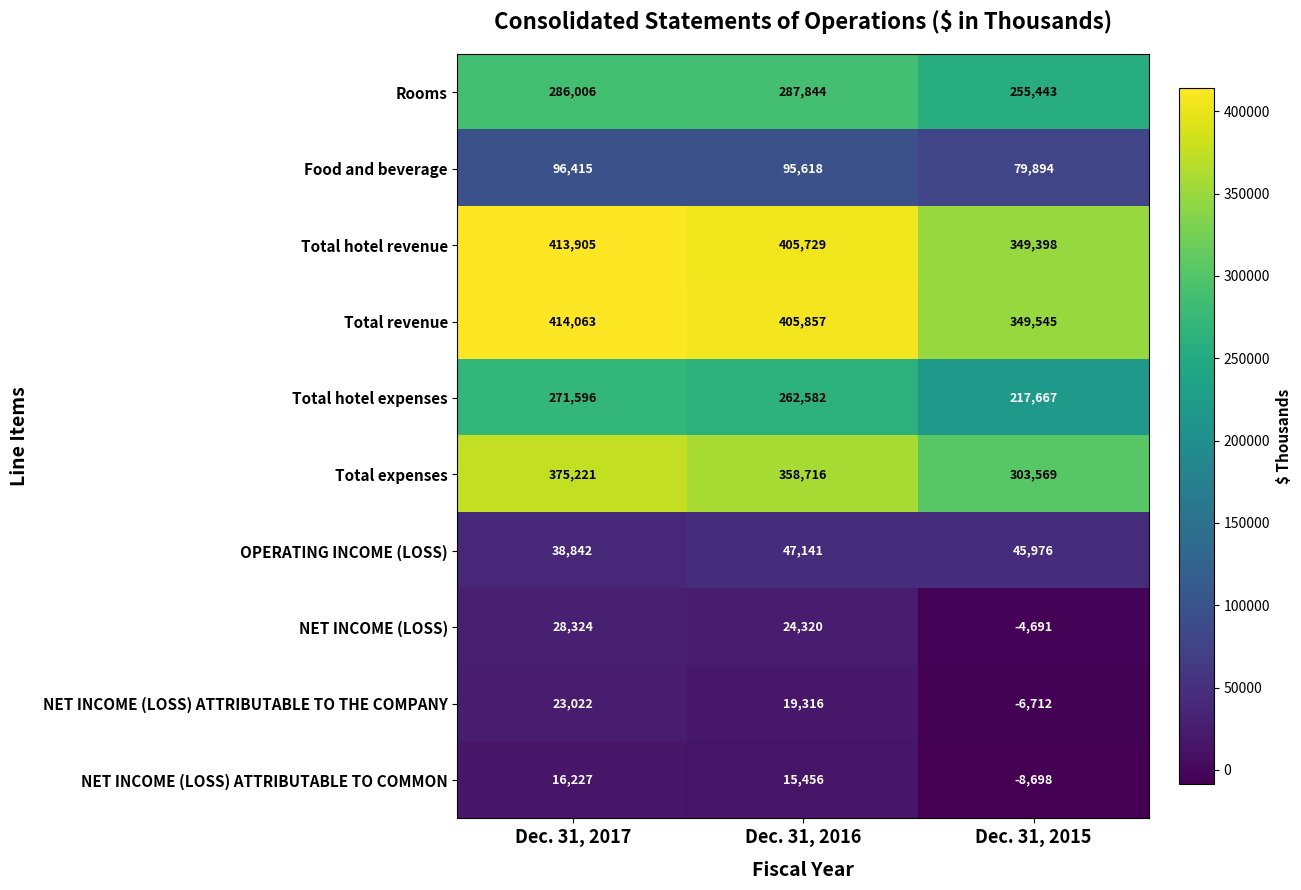

The value of NET INCOME (LOSS) ATTRIBUTABLE TO THE COMPANY at Dec. 31, 2016 is 19316. True or false?

True